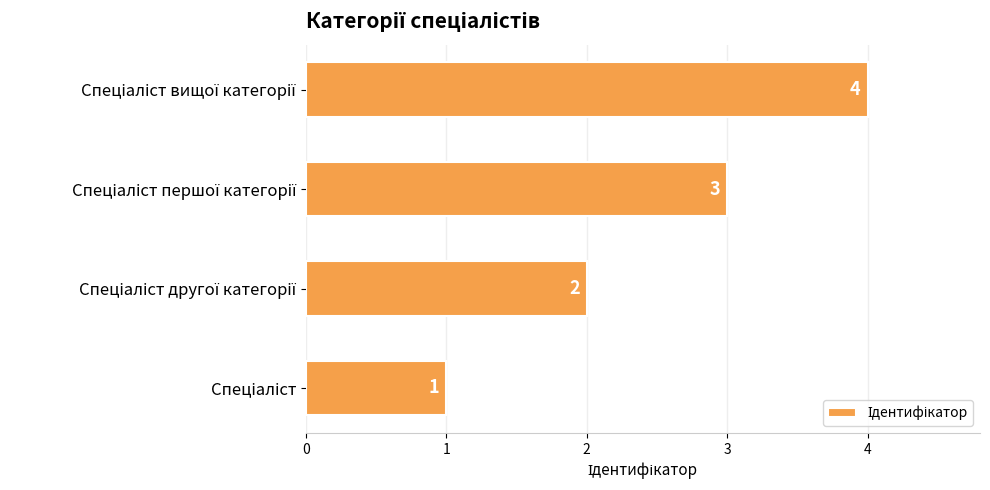

How many bars are there in total?

4